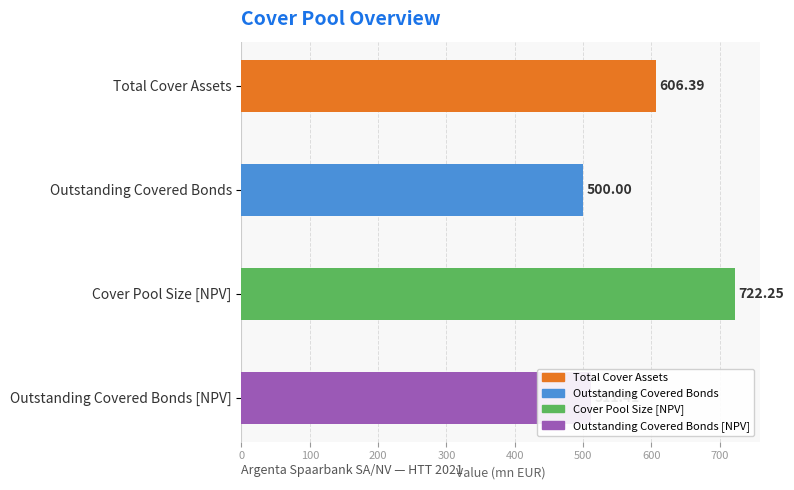

What is the difference between the second highest and minimum values?

106.4